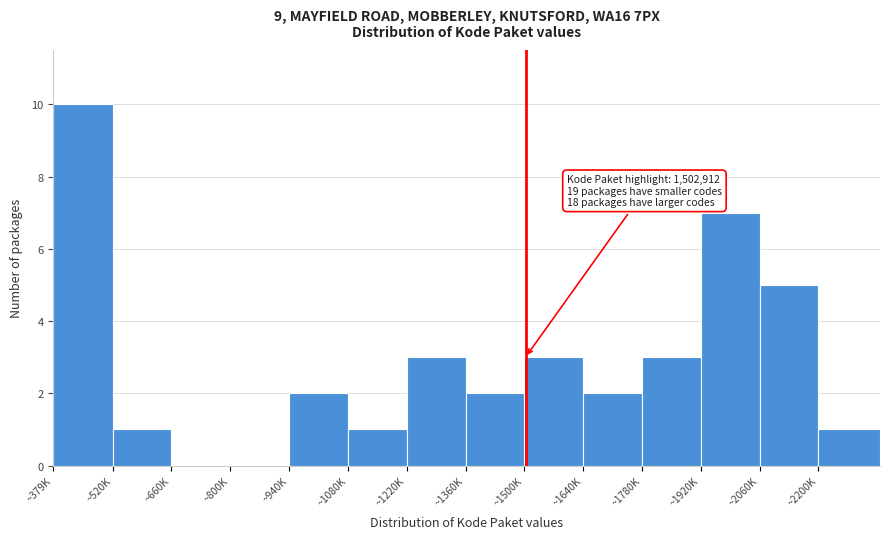

Reading left to right, what are all the values shown in this chart?

~379K=10	~520K=1	~660K=0	~800K=0	~940K=2	~1080K=1	~1220K=3	~1360K=2	~1500K=3	~1640K=2	~1780K=3	~1920K=7	~2060K=5	~2200K=1